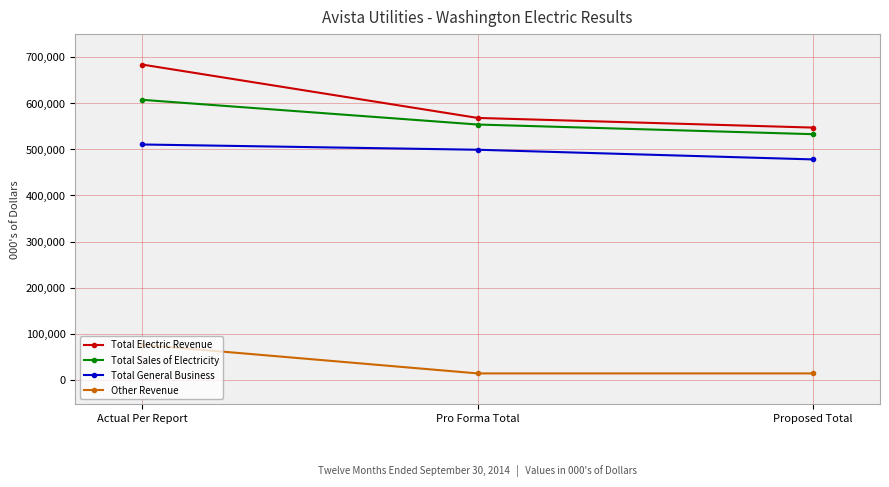

Reading left to right, list all the values displayed in this chart.

Total Electric Revenue: Actual Per Report=683638	Pro Forma Total=568029	Proposed Total=547094
Total Sales of Electricity: Actual Per Report=607252	Pro Forma Total=553739	Proposed Total=532804
Total General Business: Actual Per Report=510473	Pro Forma Total=499059	Proposed Total=478124
Other Revenue: Actual Per Report=76386	Pro Forma Total=14290	Proposed Total=14290